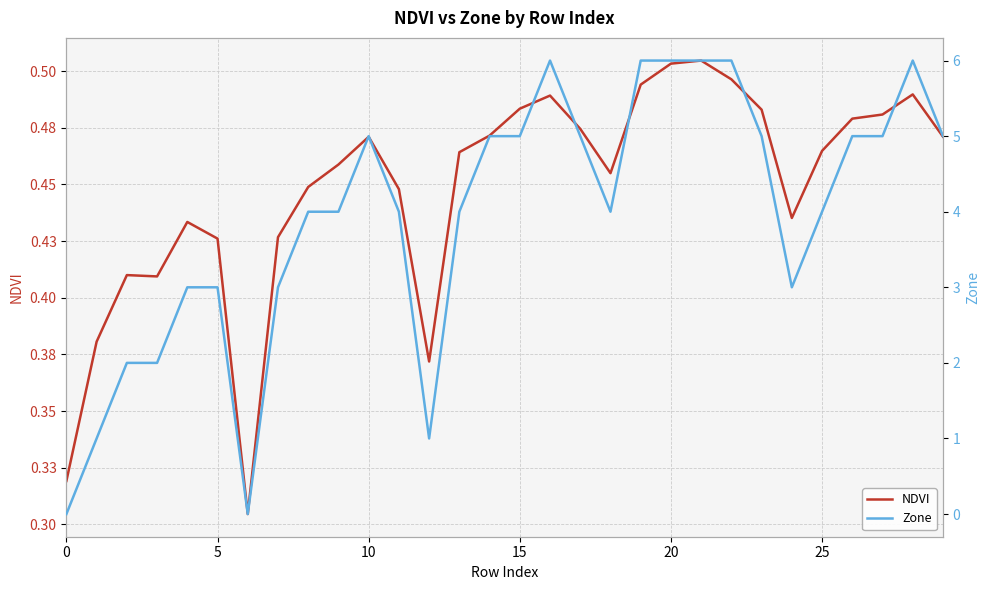

What is the minimum value for NDVI?

0.3